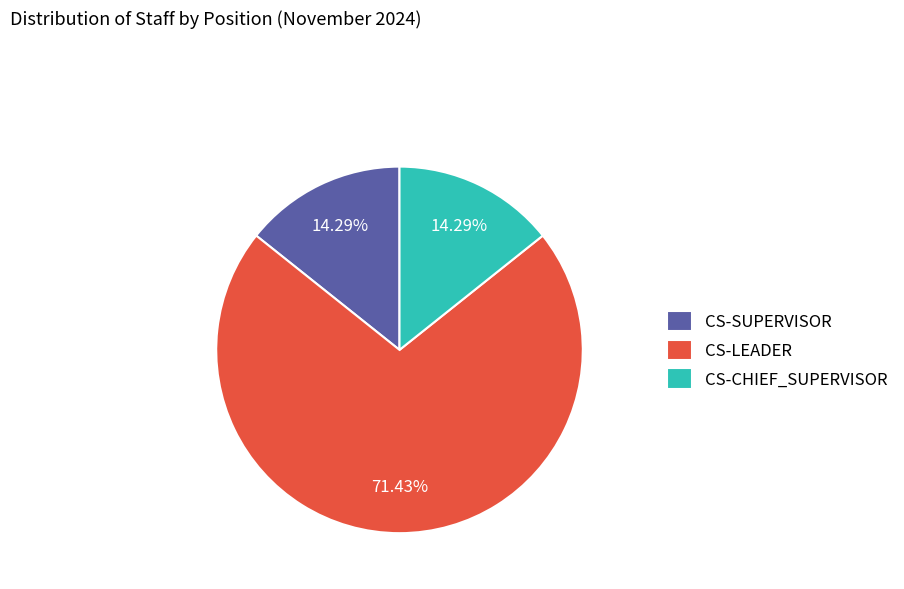

What is the majority slice?

CS-LEADER